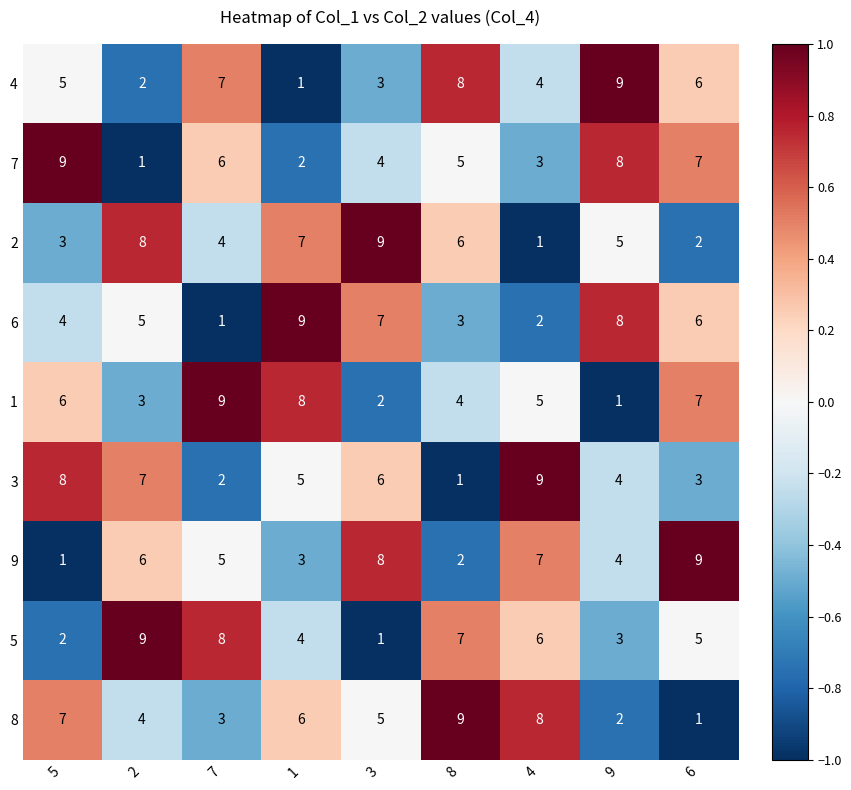

At which label does 8 first exceed 5?

5